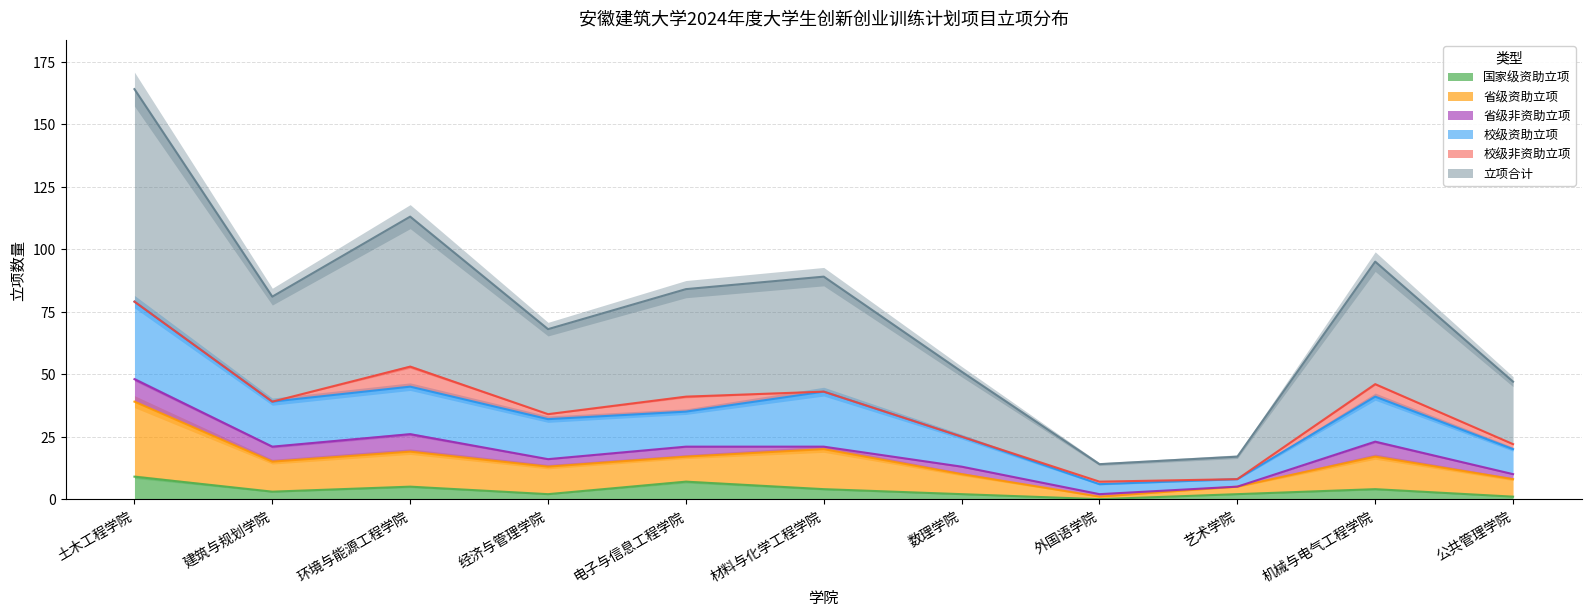

What is the maximum value for 立项合计?

164